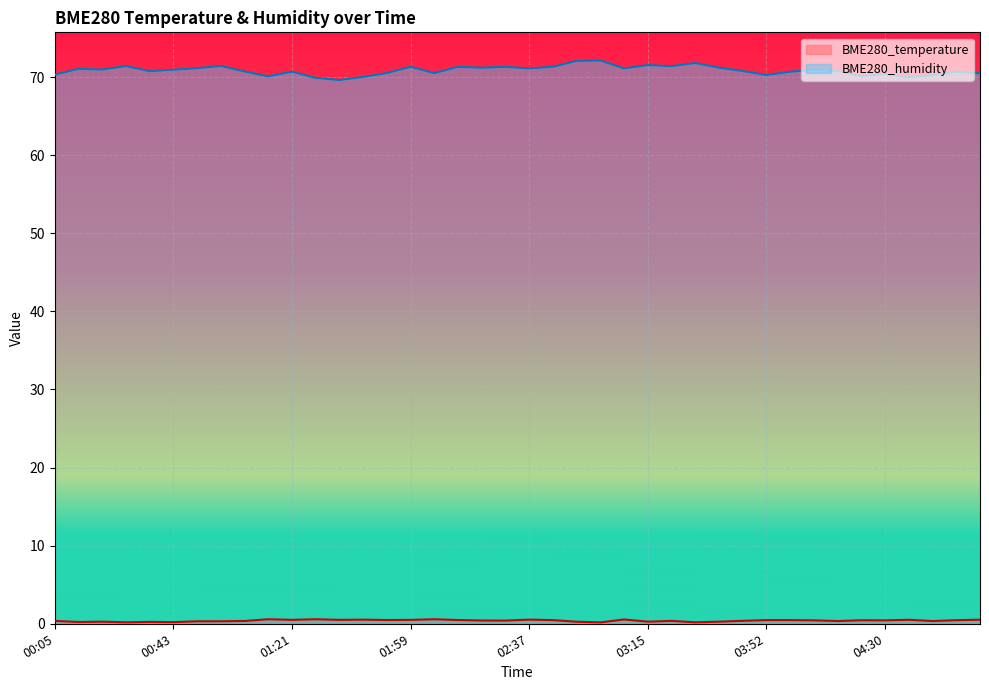

What is the difference between the maximum and second lowest values in the BME280_humidity series?

2.2